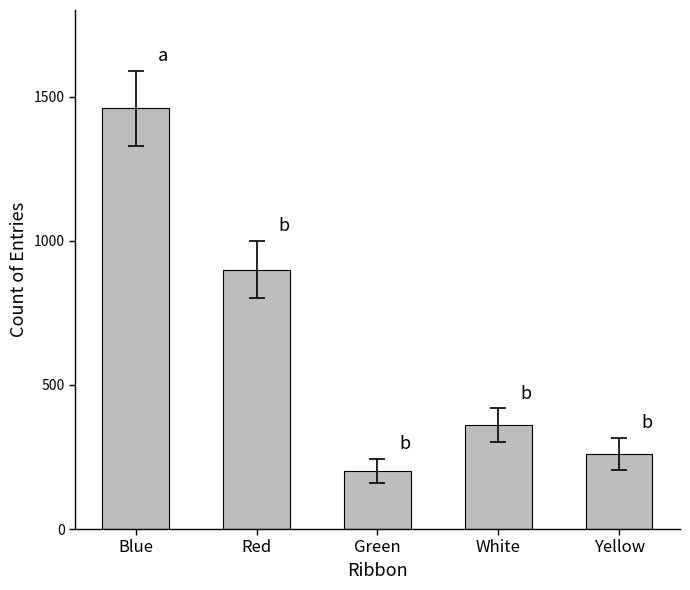

How many bars are there in total?

5